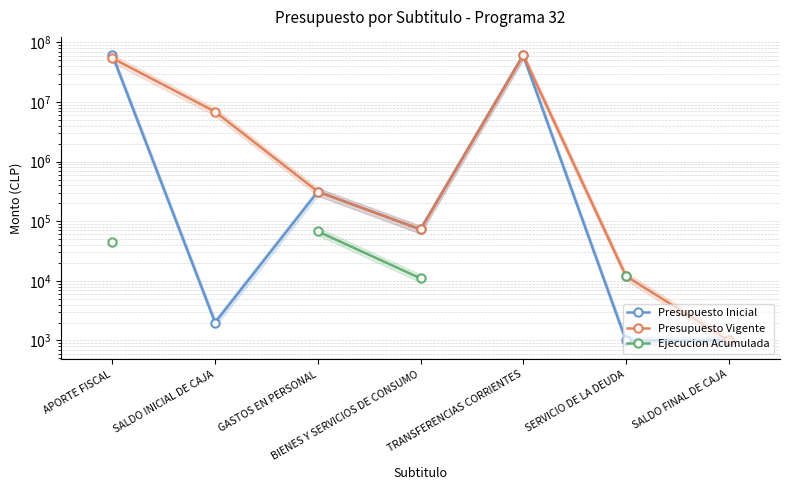

Does the chart display data point markers on the line(s)?

Yes